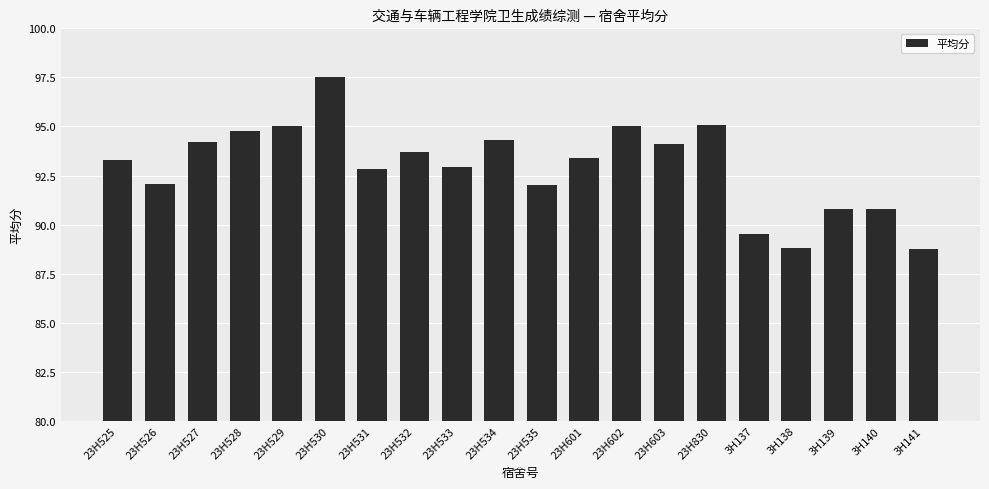

What is the sum of the values at 23H528 and 23H601?

188.1